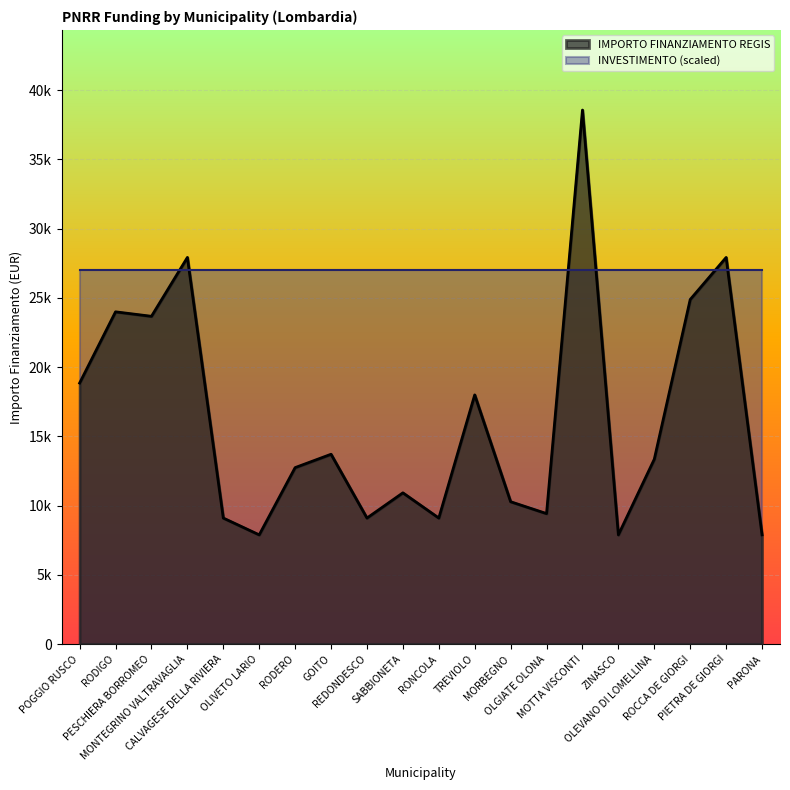

What are all the series names shown in the legend?

IMPORTO FINANZIAMENTO REGIS, INVESTIMENTO (scaled)